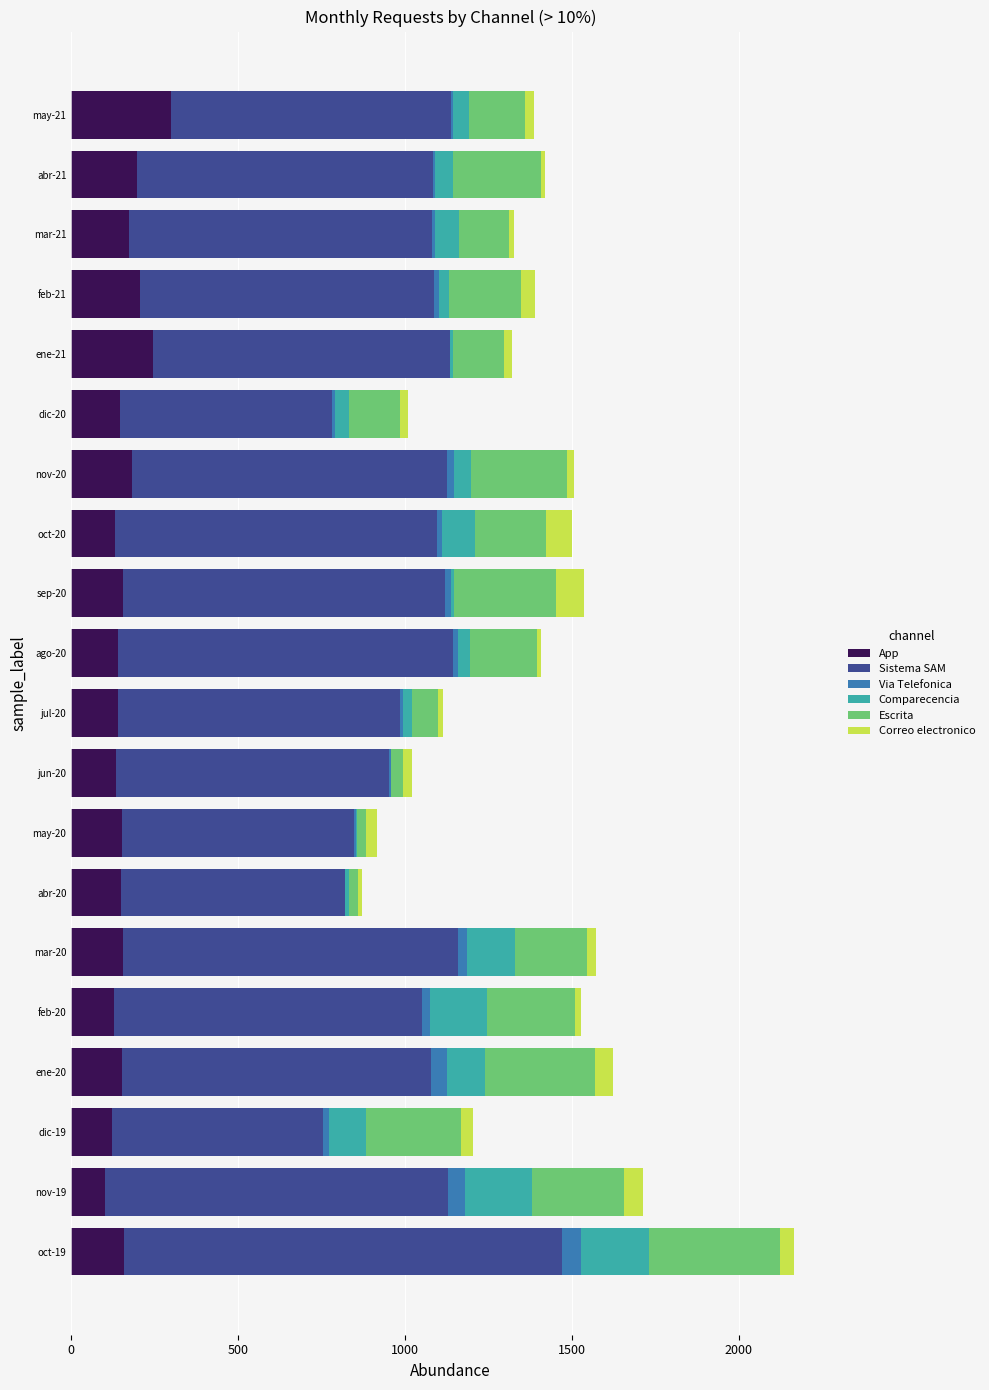

The value of App at dic-20 is 147. True or false?

True